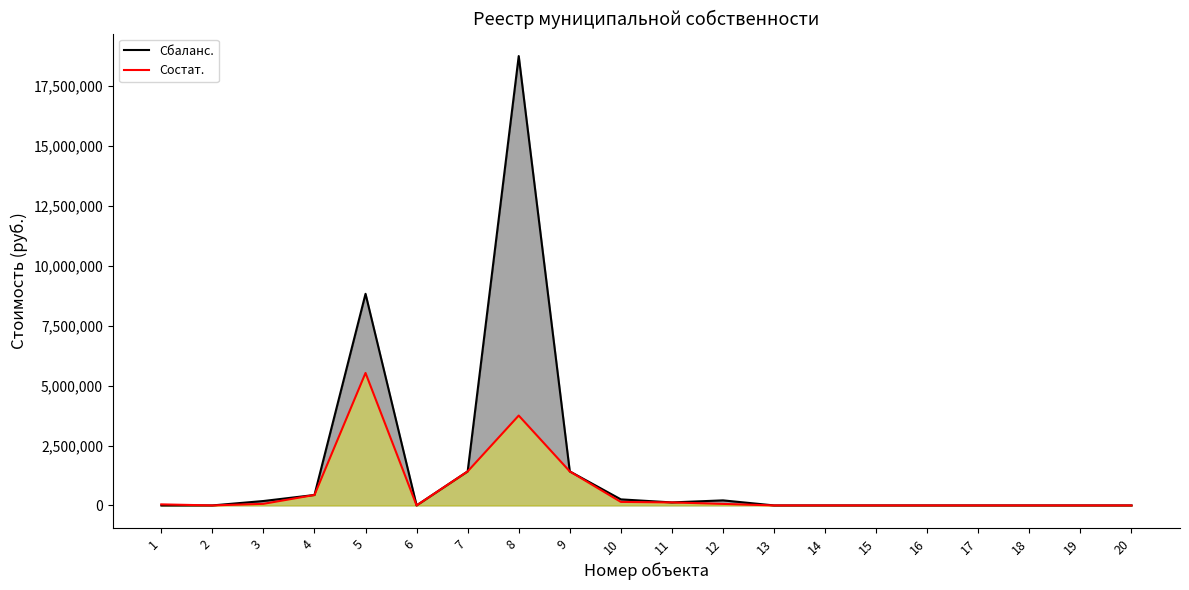

True or false: Состат. has more than 0 points higher than both neighbors.

True